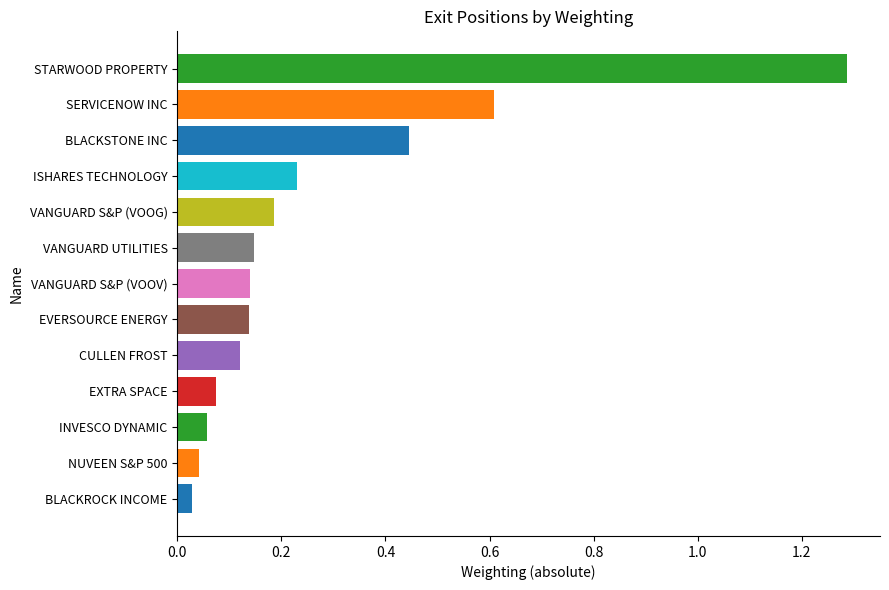

What is the difference between the second highest and minimum values?

0.6